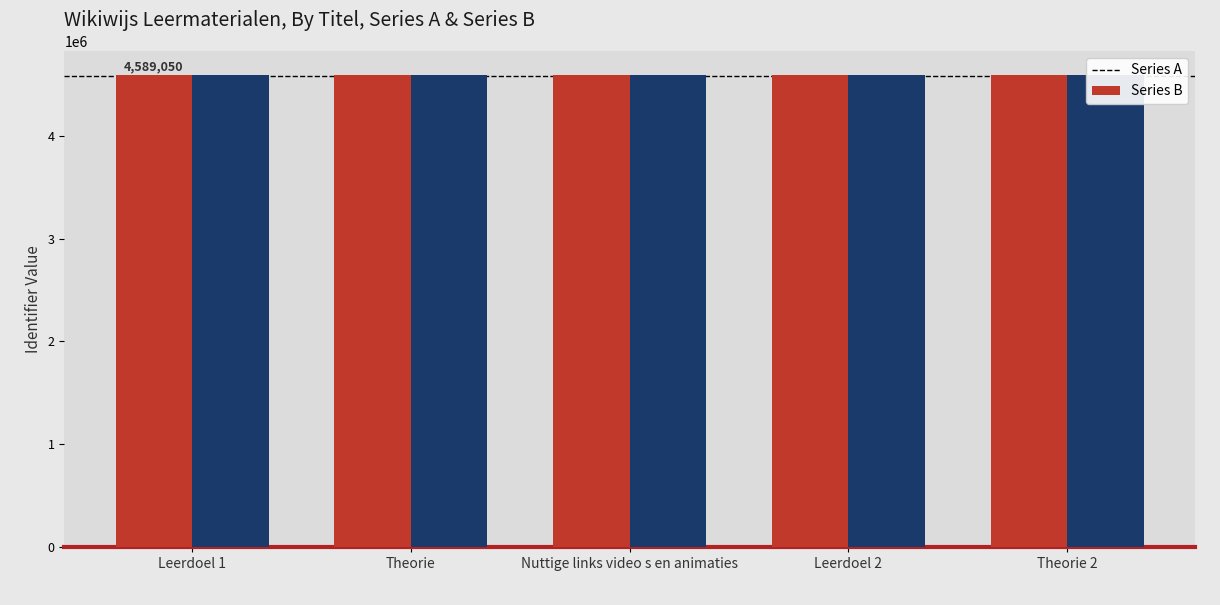

The Series B series shows 7798560 at Theorie 2. True or false?

False